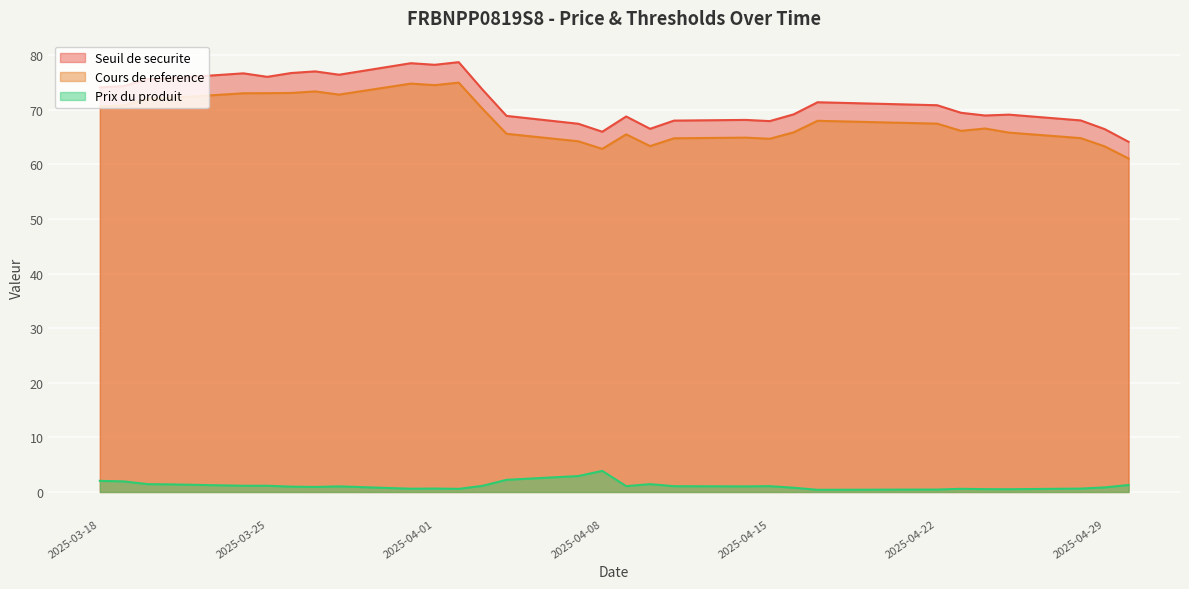

Which series has the widest spread of values?

Seuil de securite